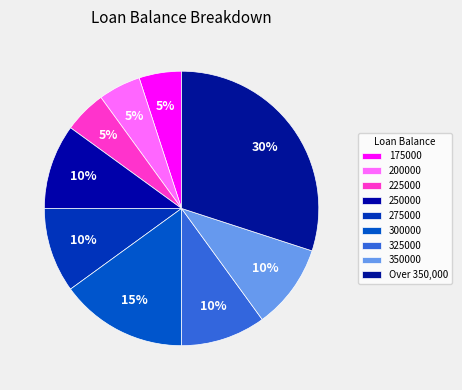

Do 300000 and 225000 together represent more than half of the pie?

No